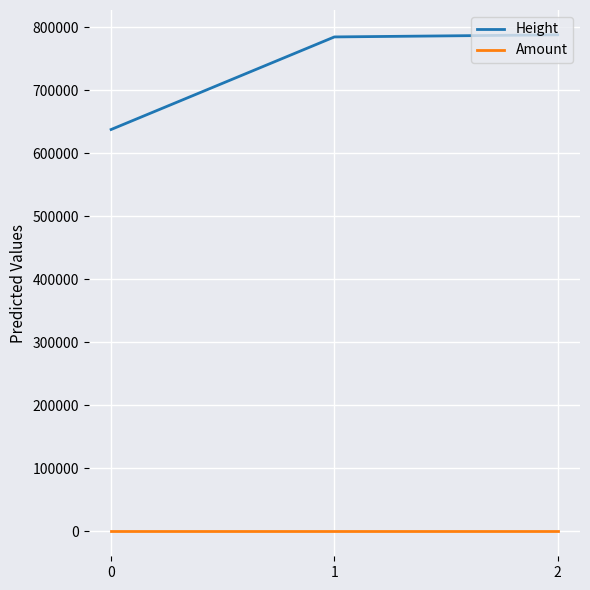

Does the chart display data point markers on the line(s)?

No